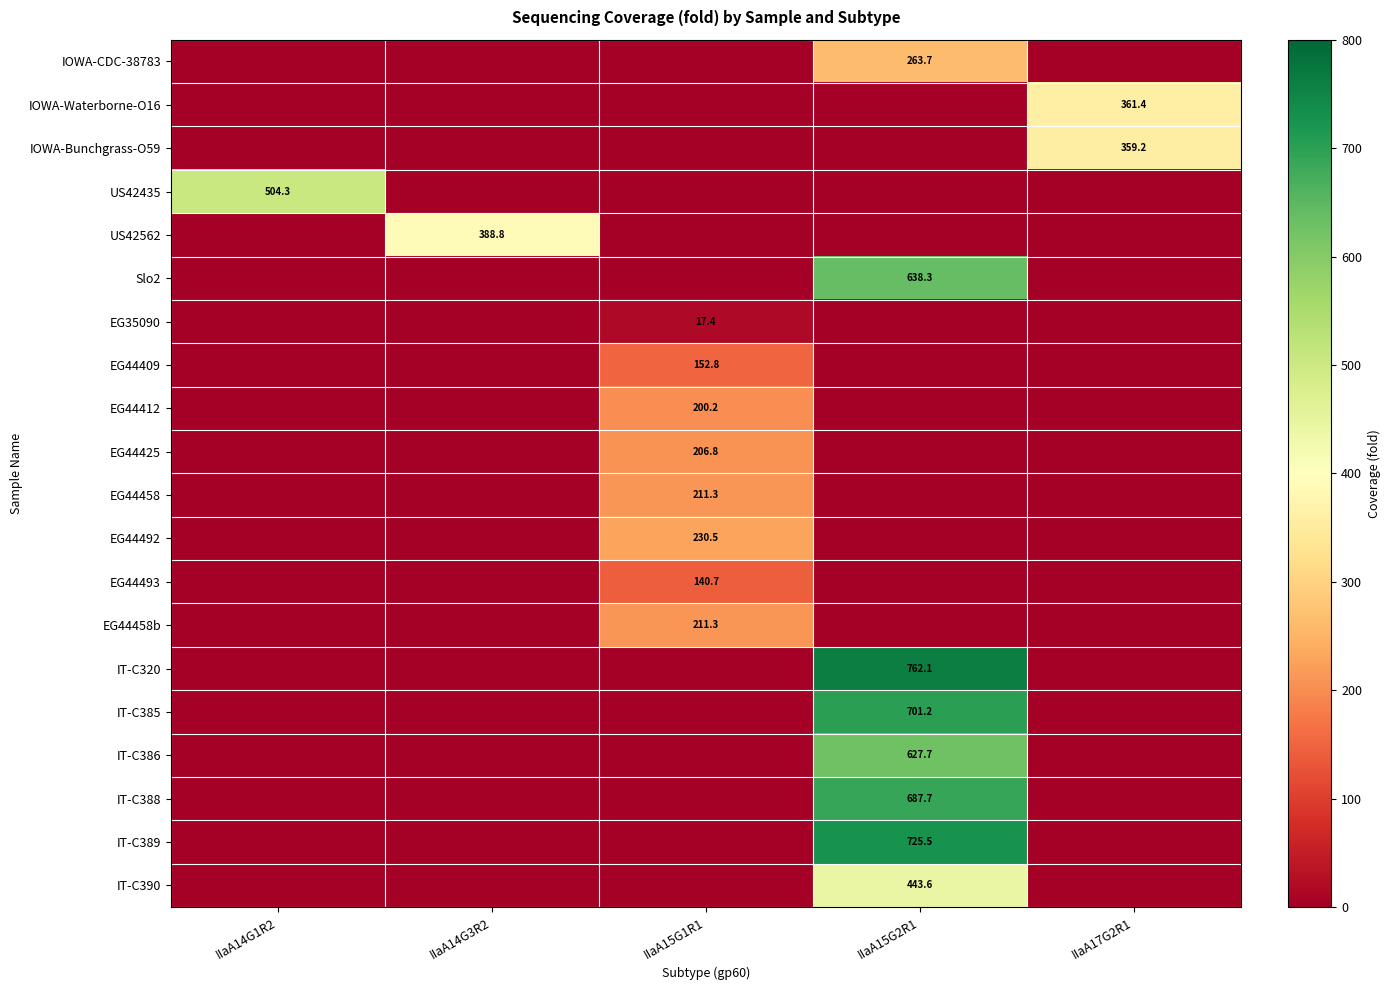

What is the greatest value displayed?

762.1